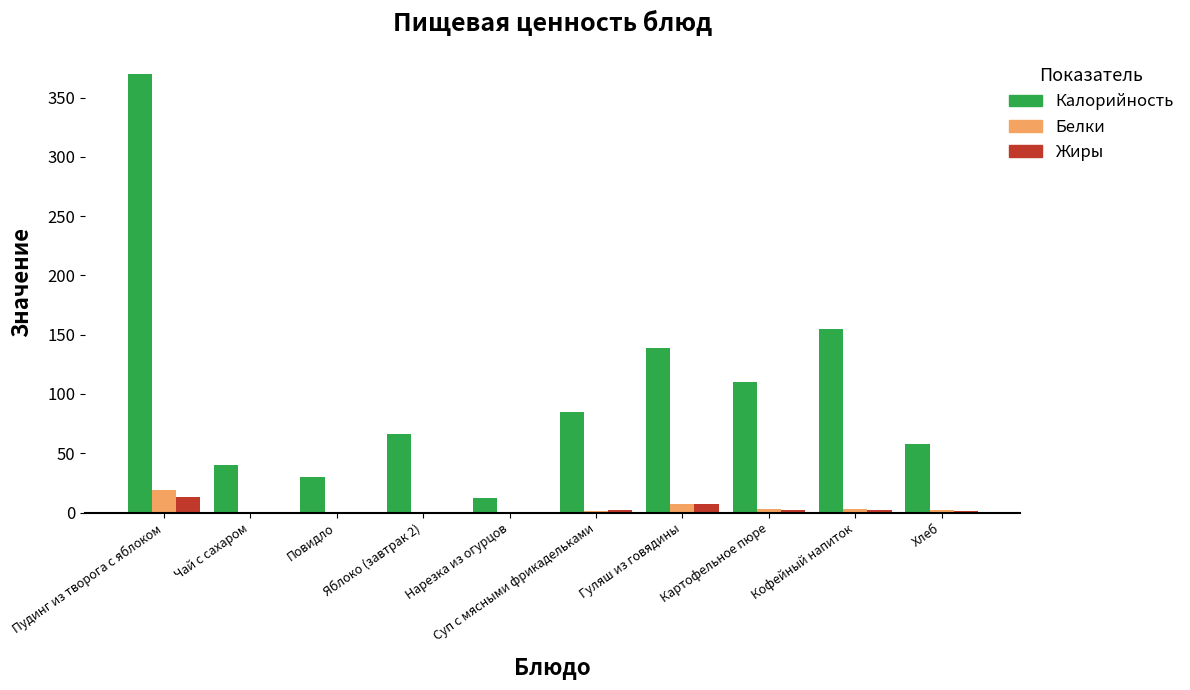

What is the greatest value displayed?

370